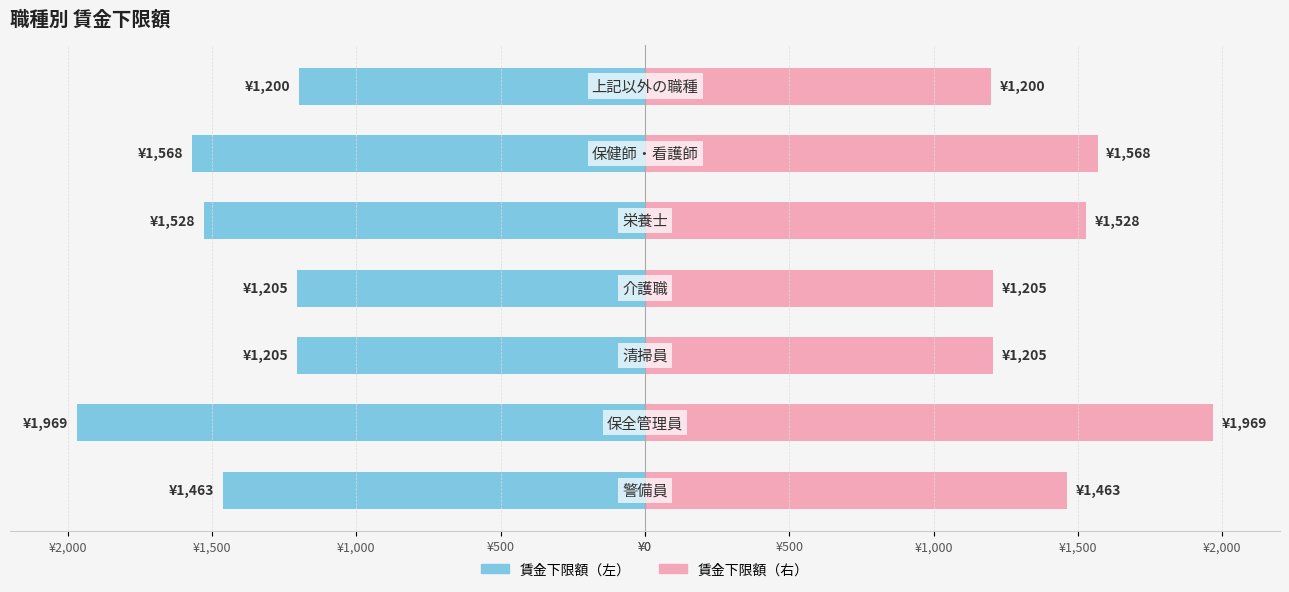

List the series in order of their peak value, lowest first.

賃金下限額（左）, 賃金下限額（右）